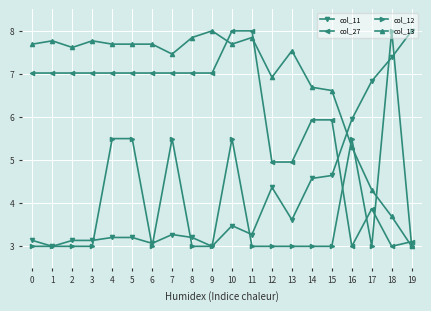

Reading left to right, what are all the values shown in this chart?

col_11: 3.1	3.0	3.1	3.1	3.2	3.2	3.1	3.3	3.2	3.0	3.5	3.3	4.4	3.6	4.6	4.6	5.9	6.8	7.4	8.0
col_27: 7.0	7.0	7.0	7.0	7.0	7.0	7.0	7.0	7.0	7.0	8.0	8.0	5.0	5.0	5.9	5.9	3.0	3.9	3.0	3.1
col_12: 3.0	3.0	3.0	3.0	5.5	5.5	3.0	5.5	3.0	3.0	5.5	3.0	3.0	3.0	3.0	3.0	5.5	3.0	8.0	3.0
col_13: 7.7	7.8	7.6	7.8	7.7	7.7	7.7	7.5	7.8	8.0	7.7	7.8	6.9	7.5	6.7	6.6	5.3	4.3	3.7	3.0